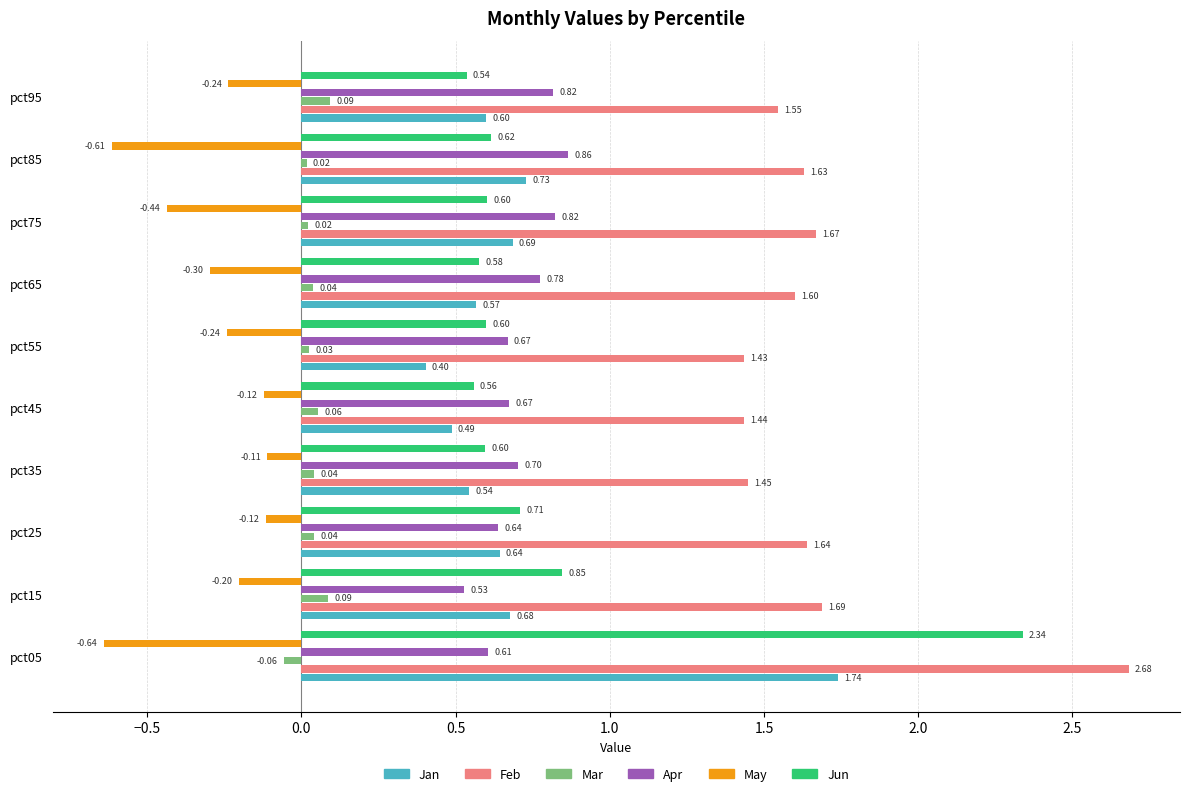

Which series has the largest total across all categories?

Feb